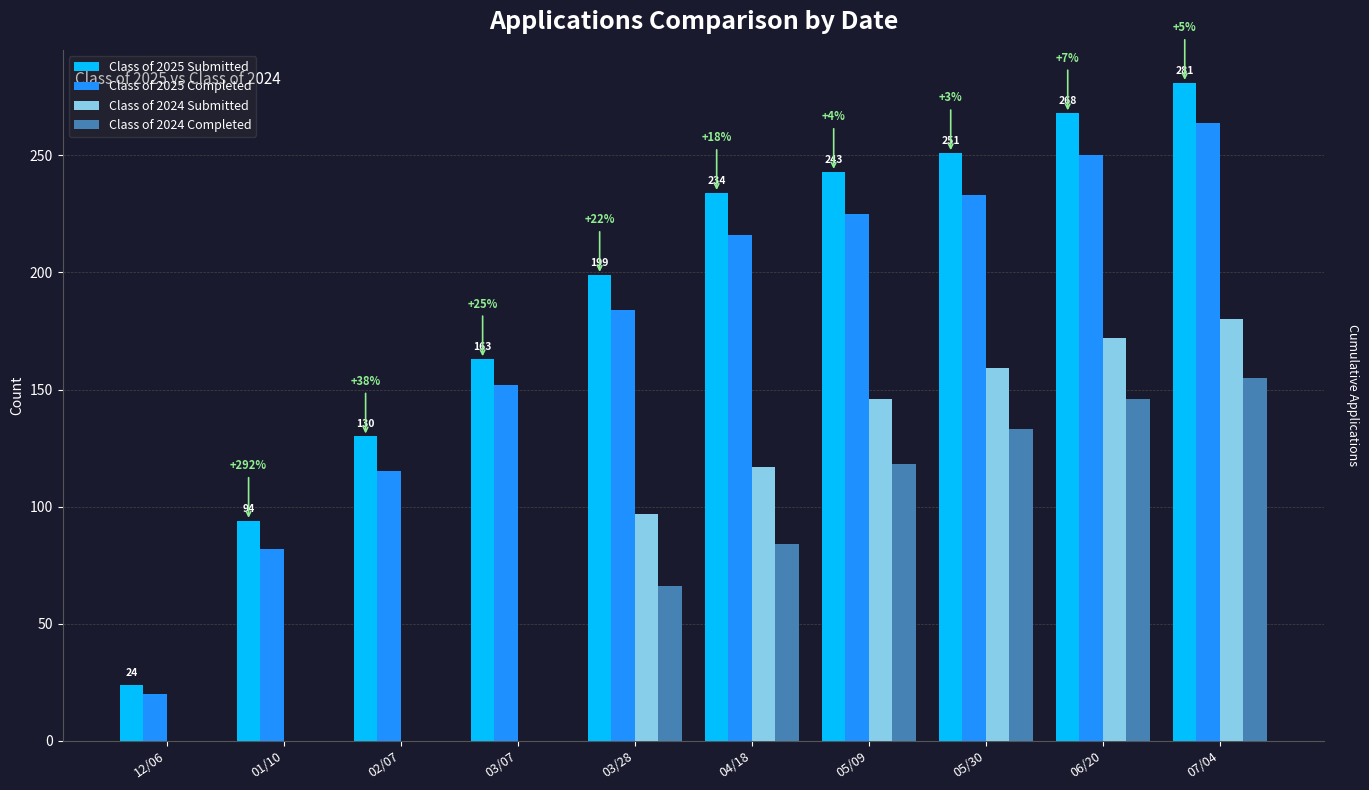

Which series changed the most between 02/07 and 07/04?

Class of 2024 Submitted